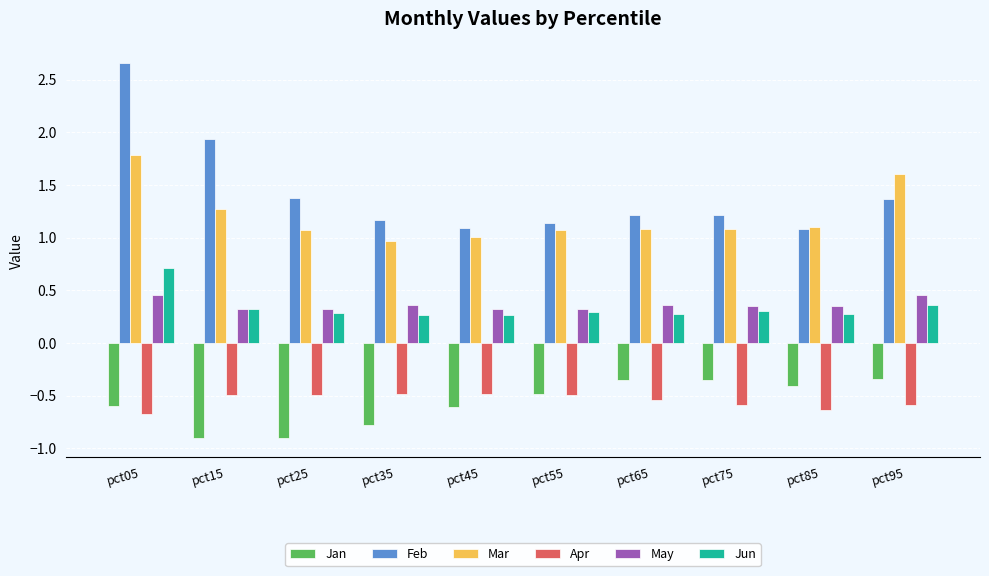

Between pct25 and pct65, which series saw the biggest shift?

Jan